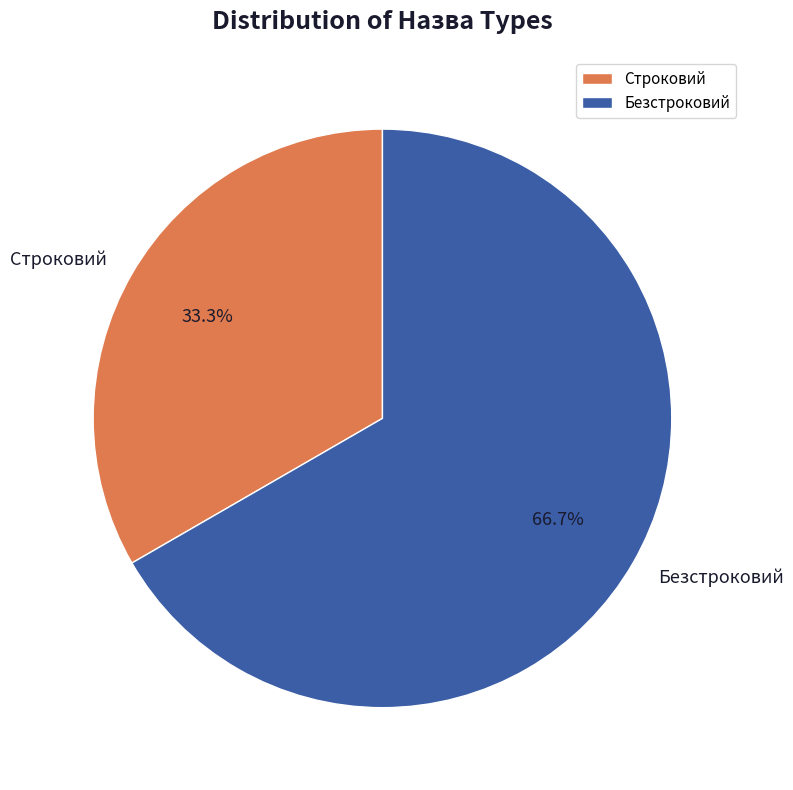

Which slice is the smallest?

Строковий